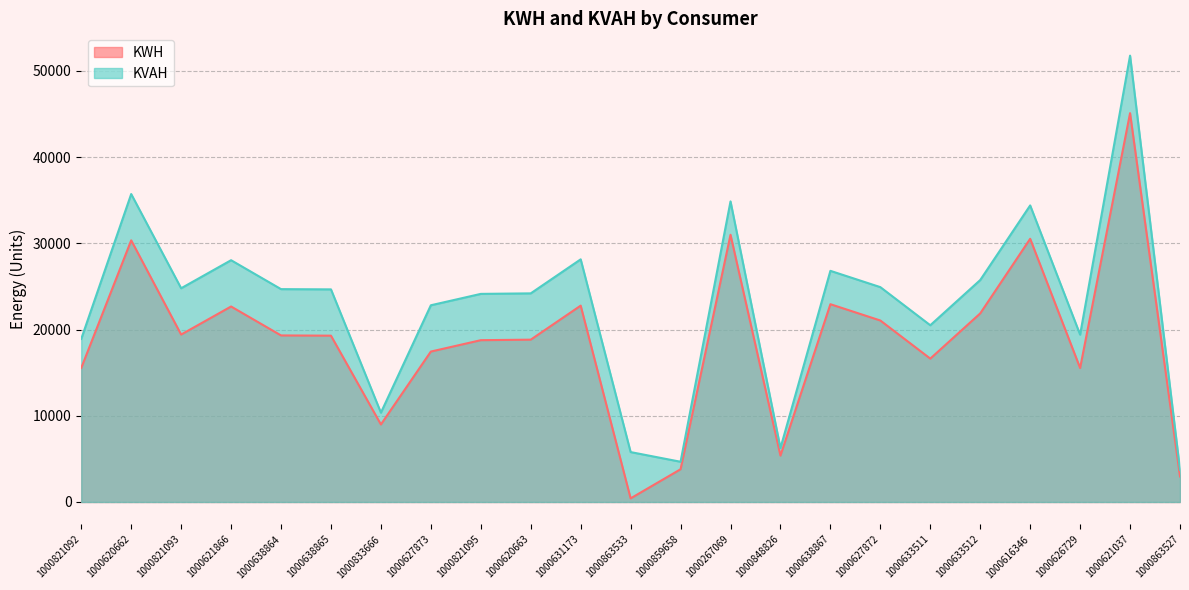

Which series has the largest total across all categories?

KVAH